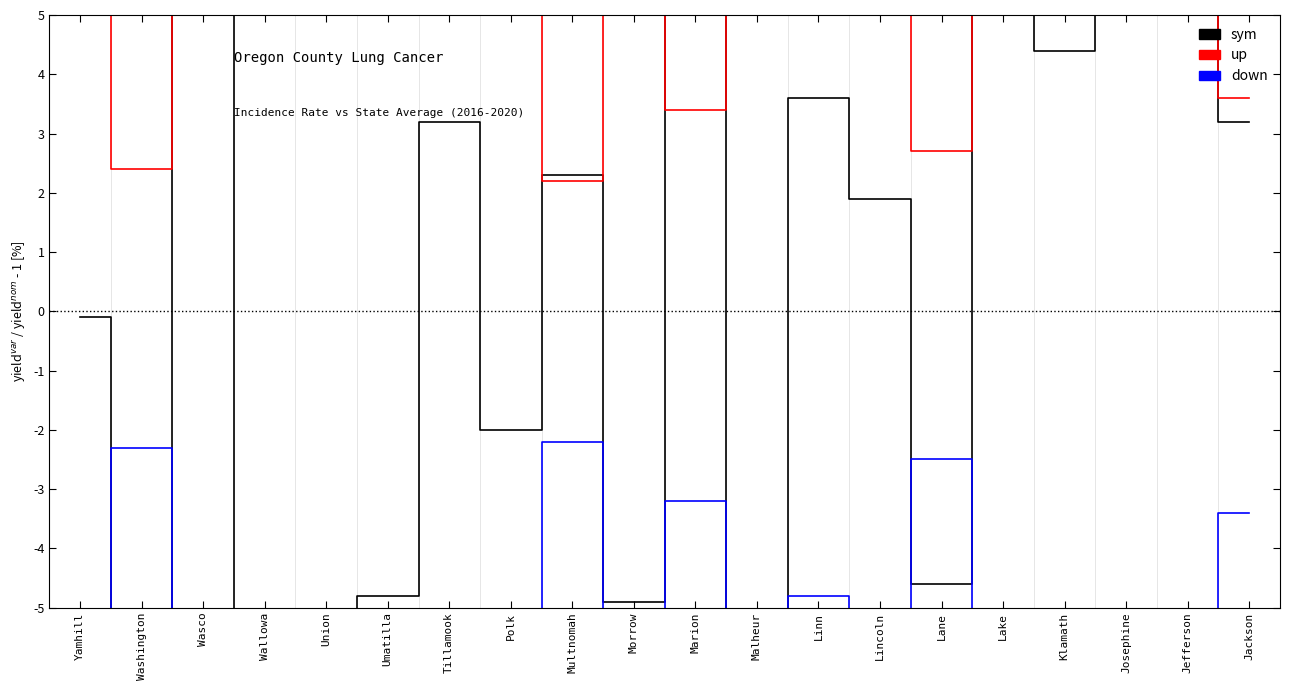

What is the smallest value displayed?

-19.9